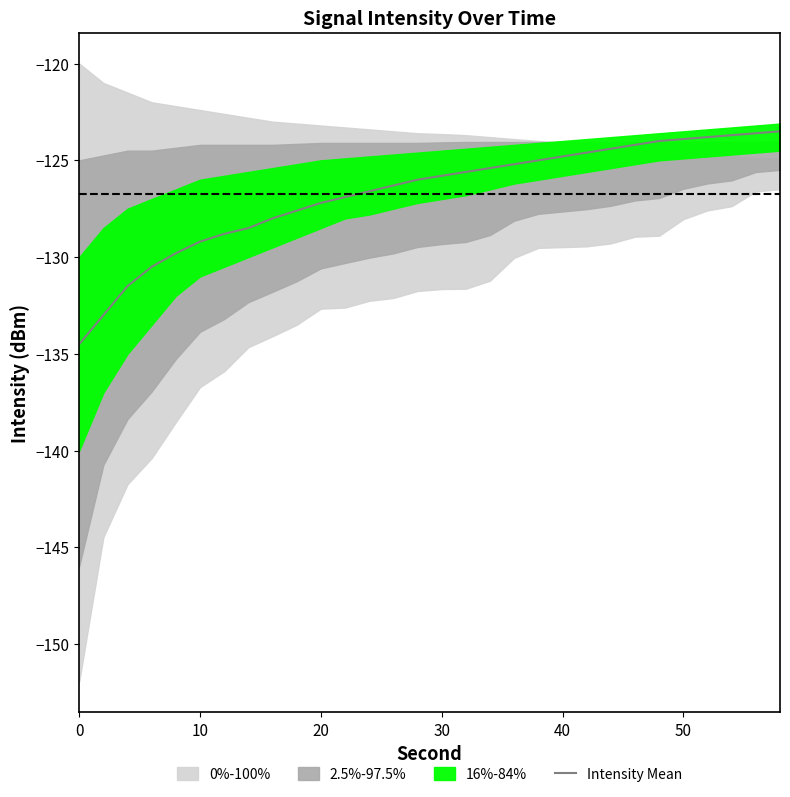

What is the value of the 19th point from the left?

-125.2